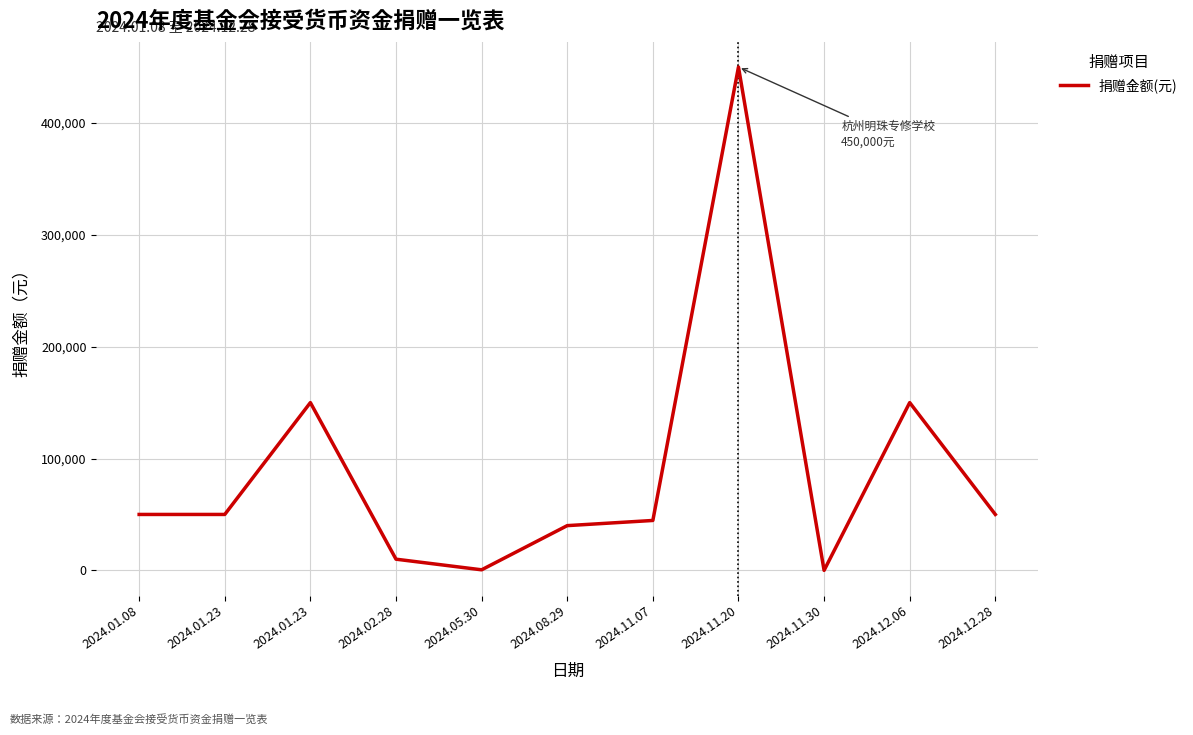

What is the label of the 8th point from the right?

2024.02.28